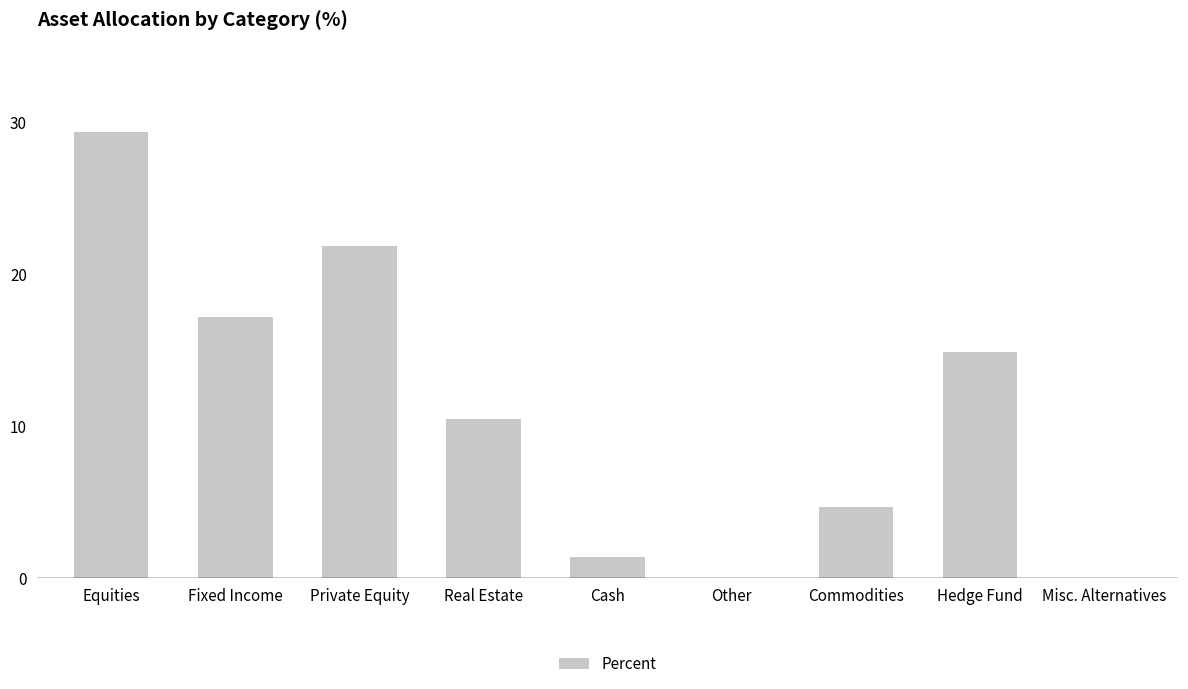

How many values exceed 10?

5